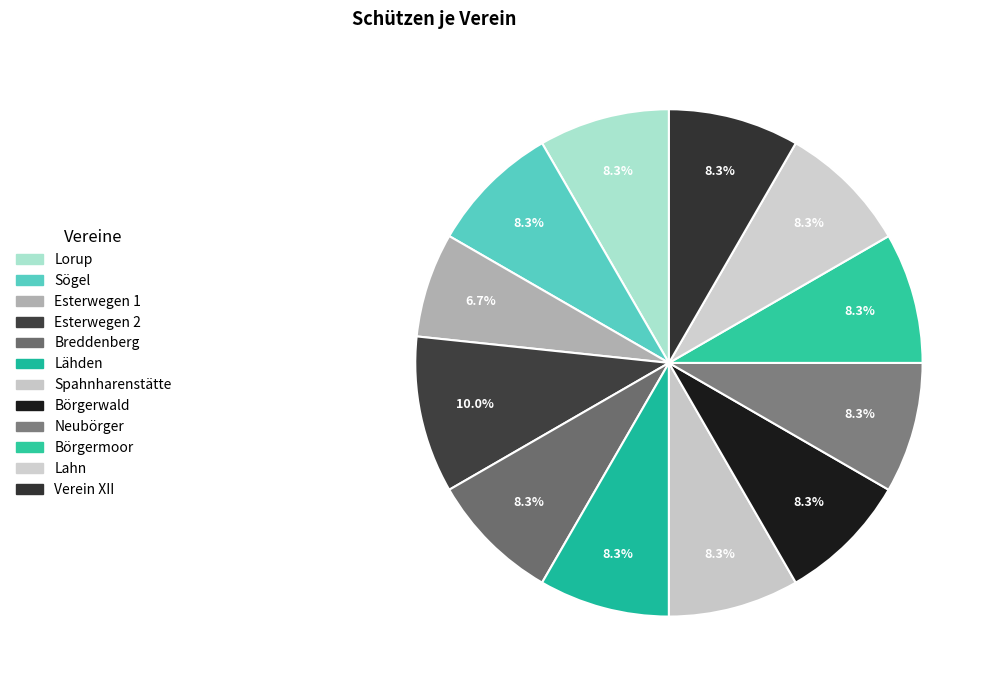

How many slices are in this pie chart?

12